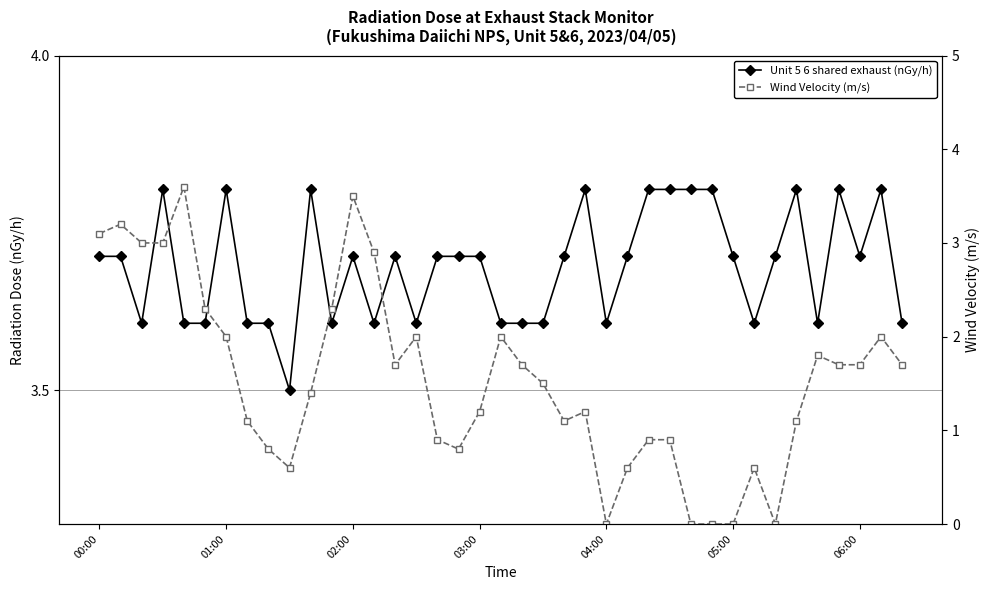

How many data points does each series have?

39